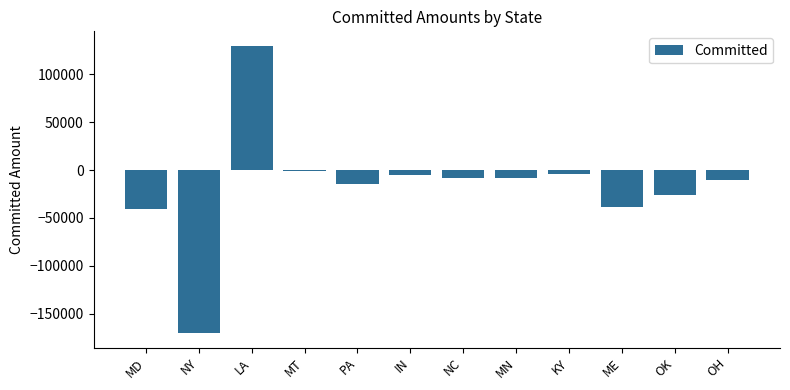

The chart shows a value of 190250.6 at LA. True or false?

False